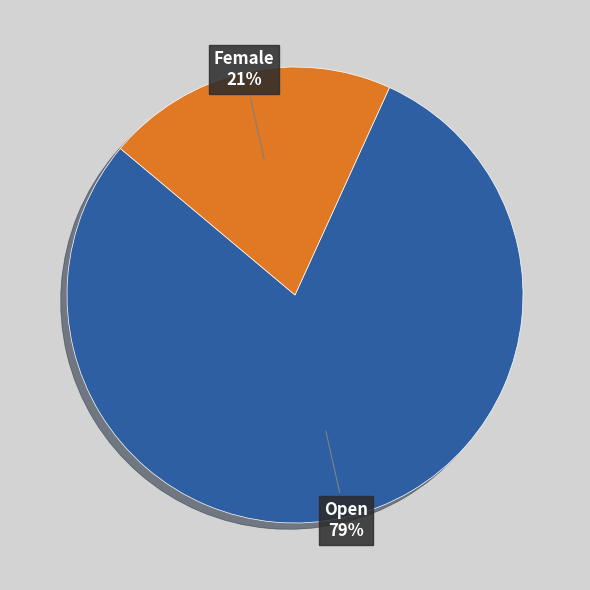

What is the smallest slice in the pie chart?

Female